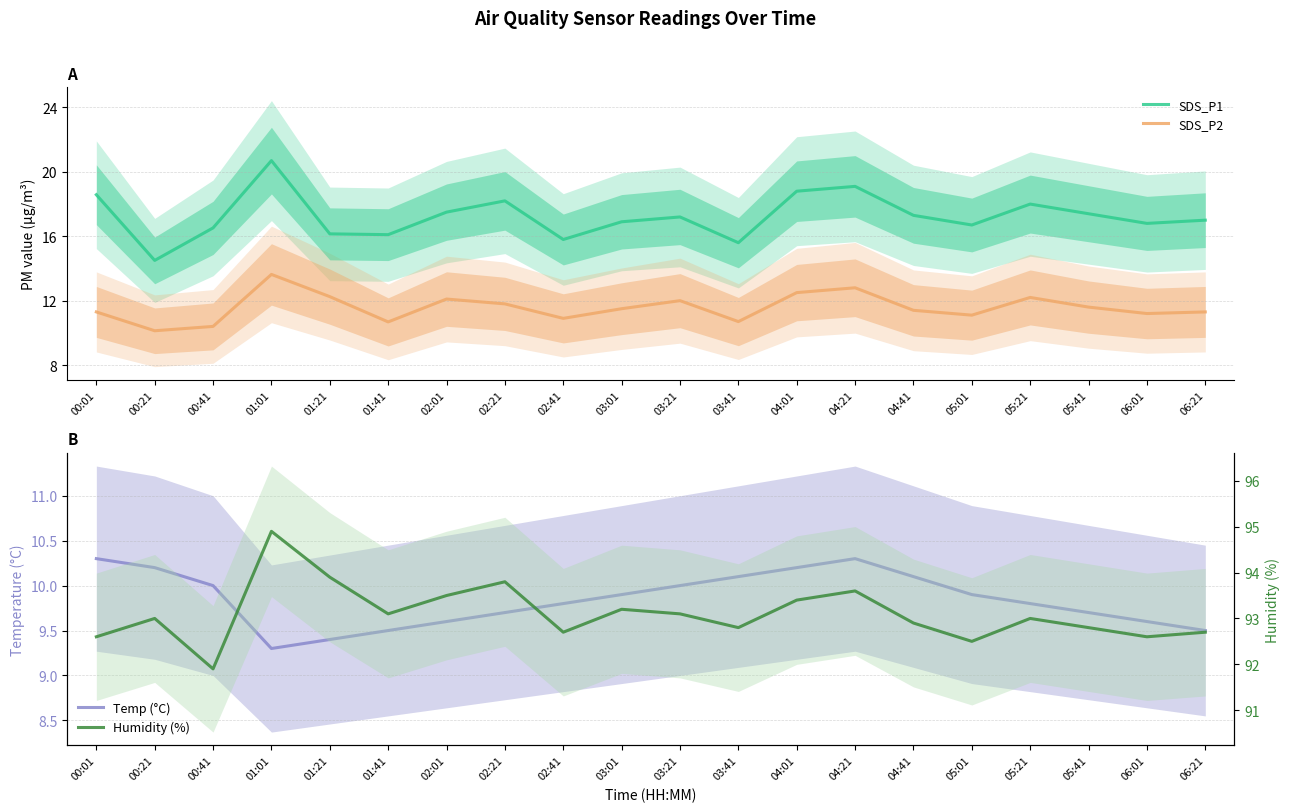

What is the minimum value for Temp (°C)?

9.3